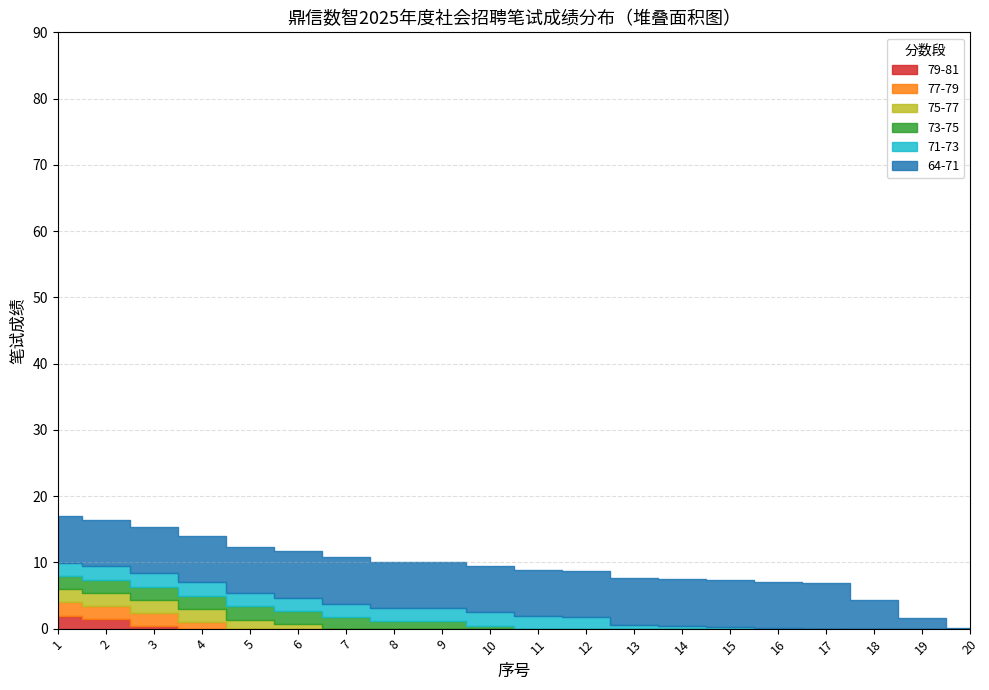

At which category is the sum across all series the highest?

1